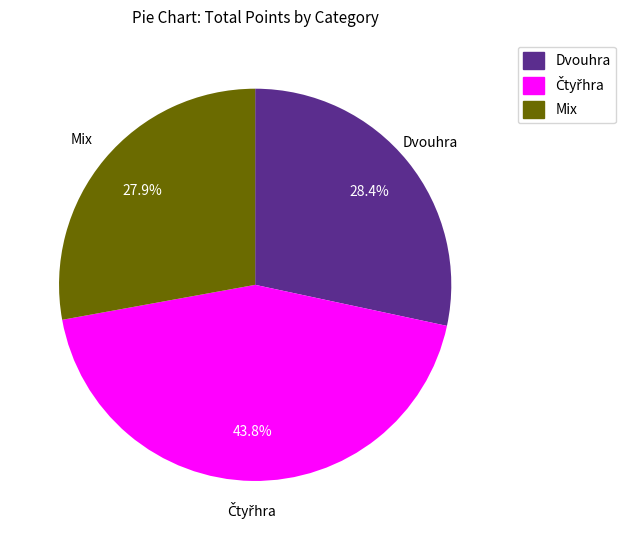

Combined, what portion of the pie is Mix and Dvouhra?

56.2%